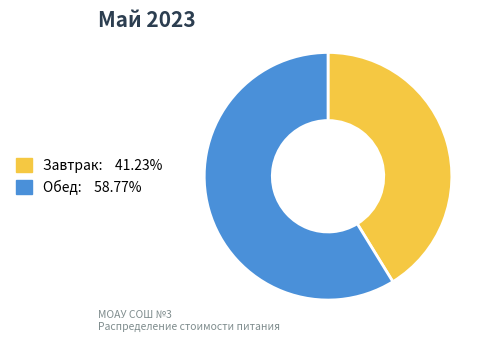

Count the number of slices in the pie.

2